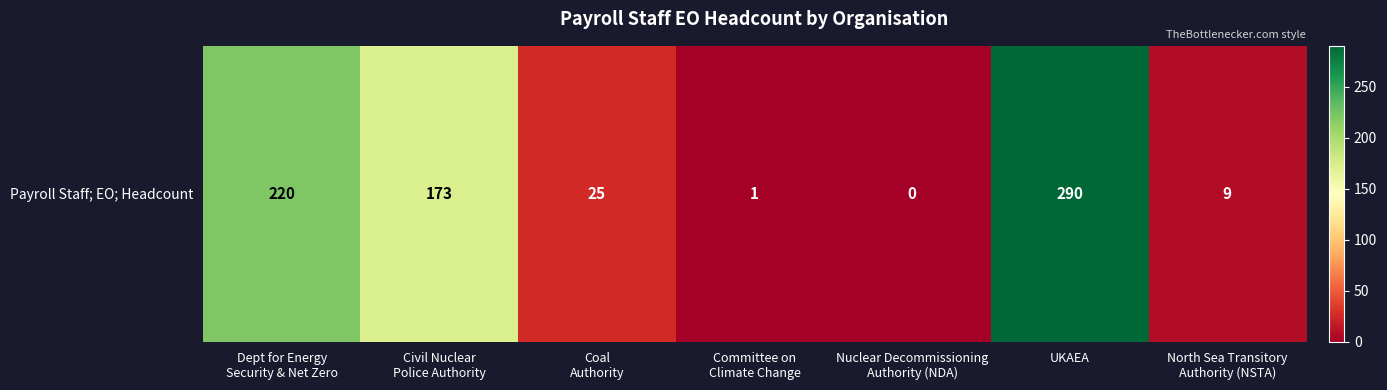

What is the approximate value at North Sea Transitory
Authority (NSTA)?

9